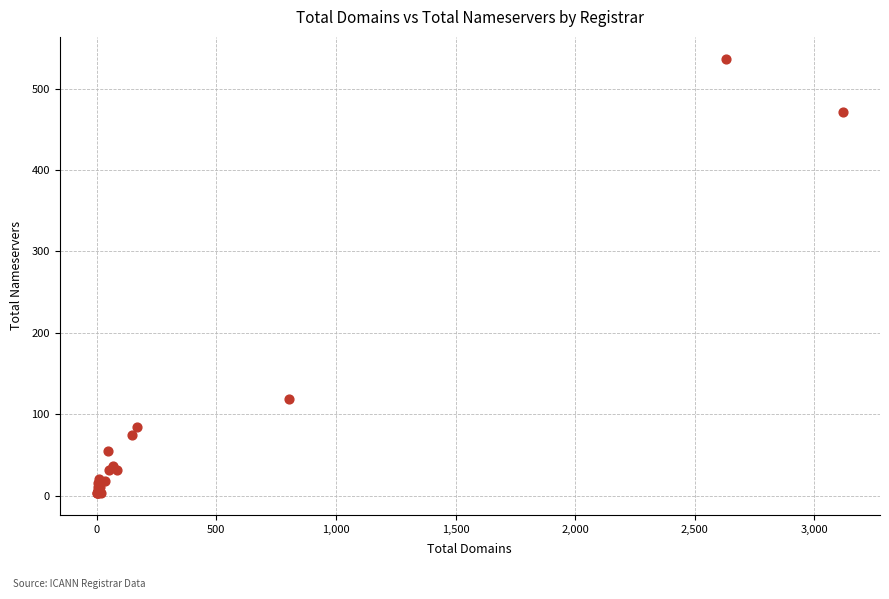

What Y value in the scatter plot is closest to 270?

119